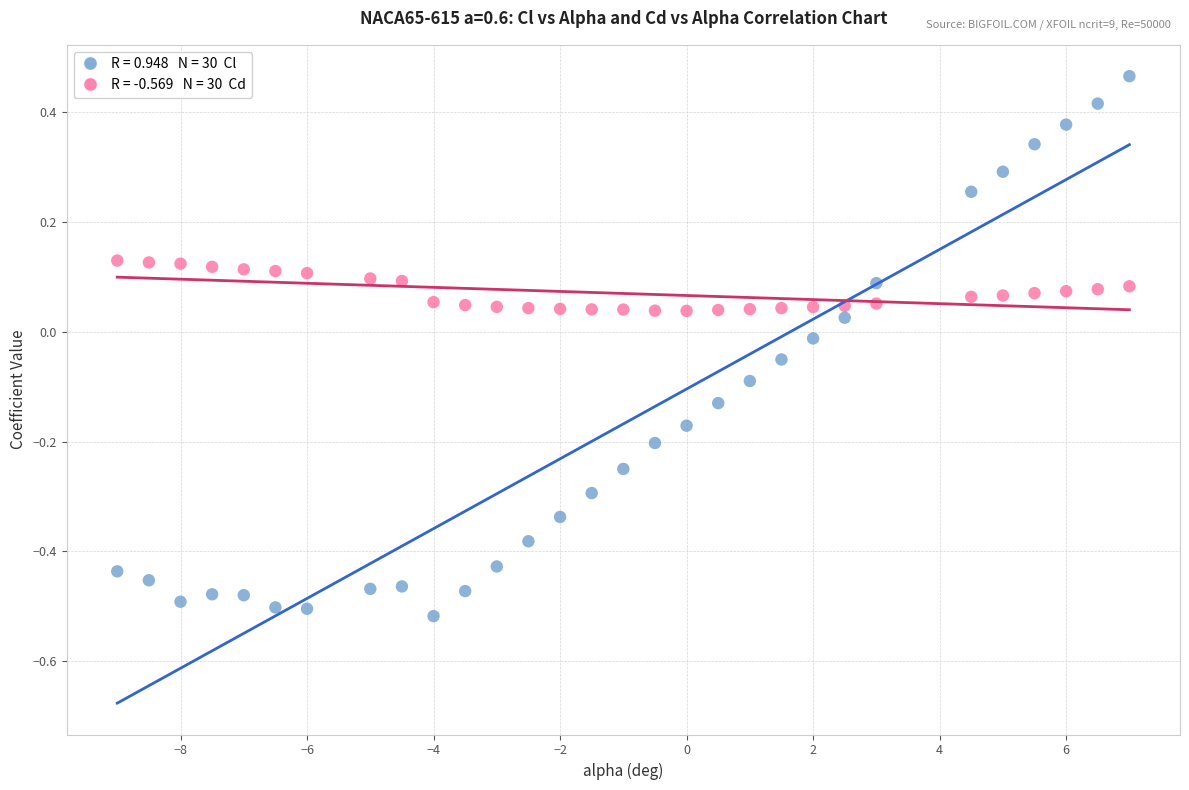

Across all data points, what is the range of Y values (max minus min)?

1.0